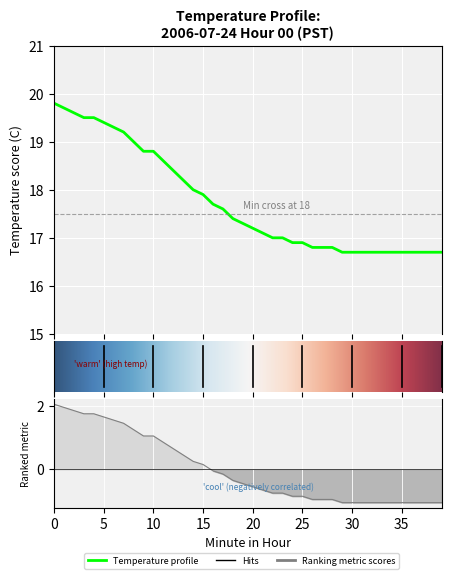

What is the difference between the maximum and second lowest values?

3.1